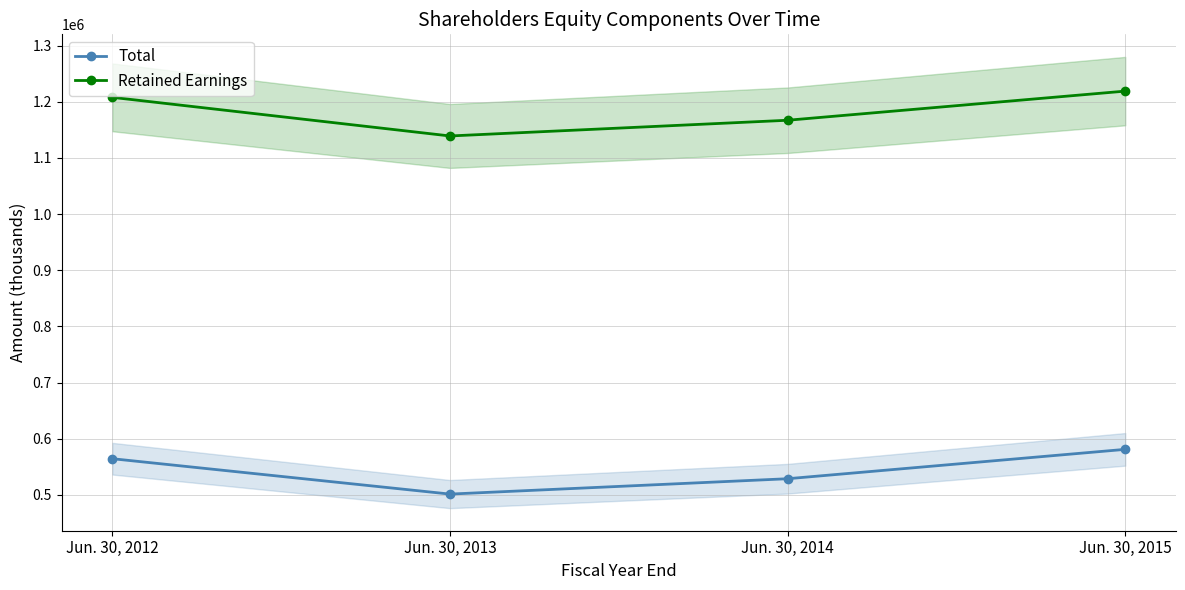

Rank the series by their maximum value, from lowest to highest.

Total, Retained Earnings